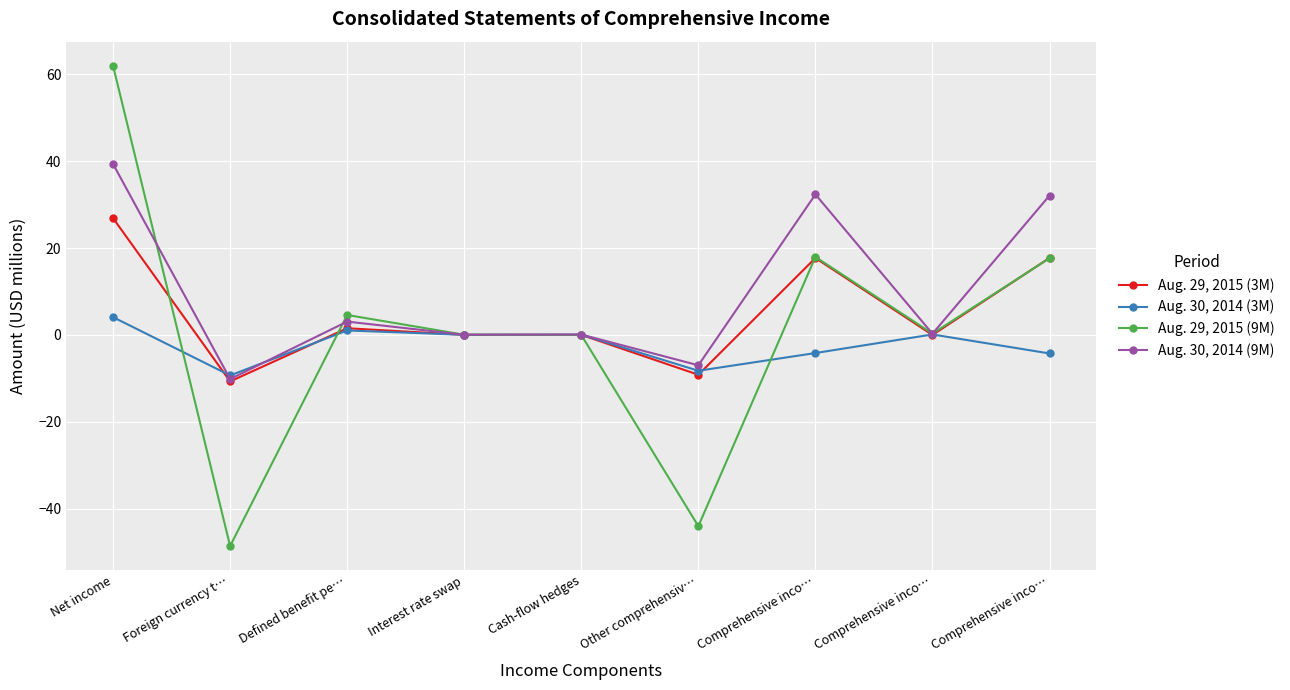

At which category is the sum across all series the highest?

Net income